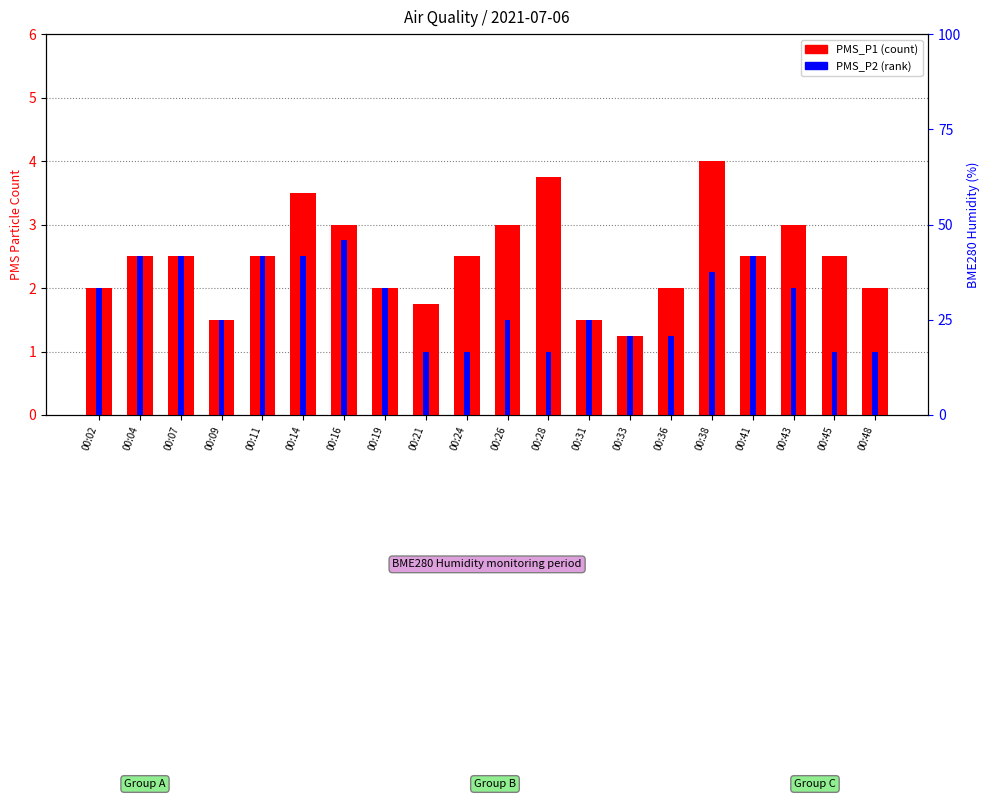

At which label does PMS_P1 reach its minimum?

00:33